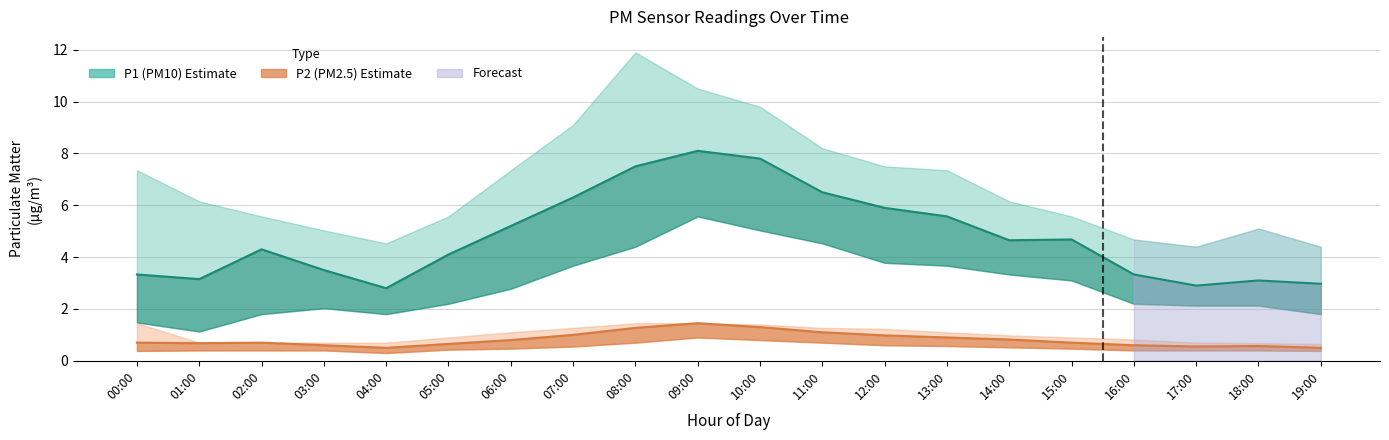

True or false: P1_upper and P2_upper cross at least once.

False